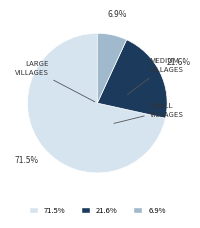

Is there any slice that represents more than half of the pie?

Yes